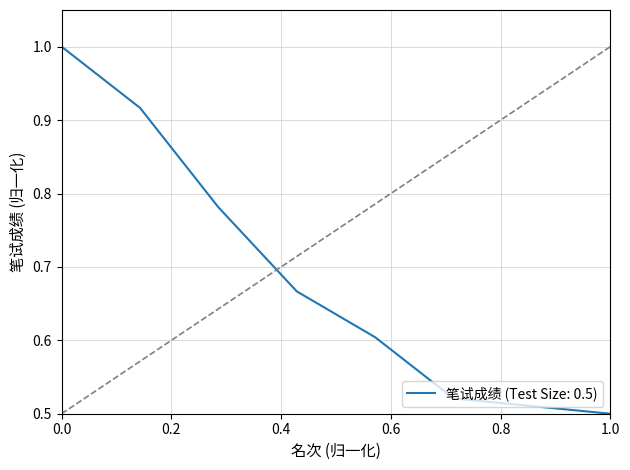

What is the difference between the second highest and second lowest values?

0.4